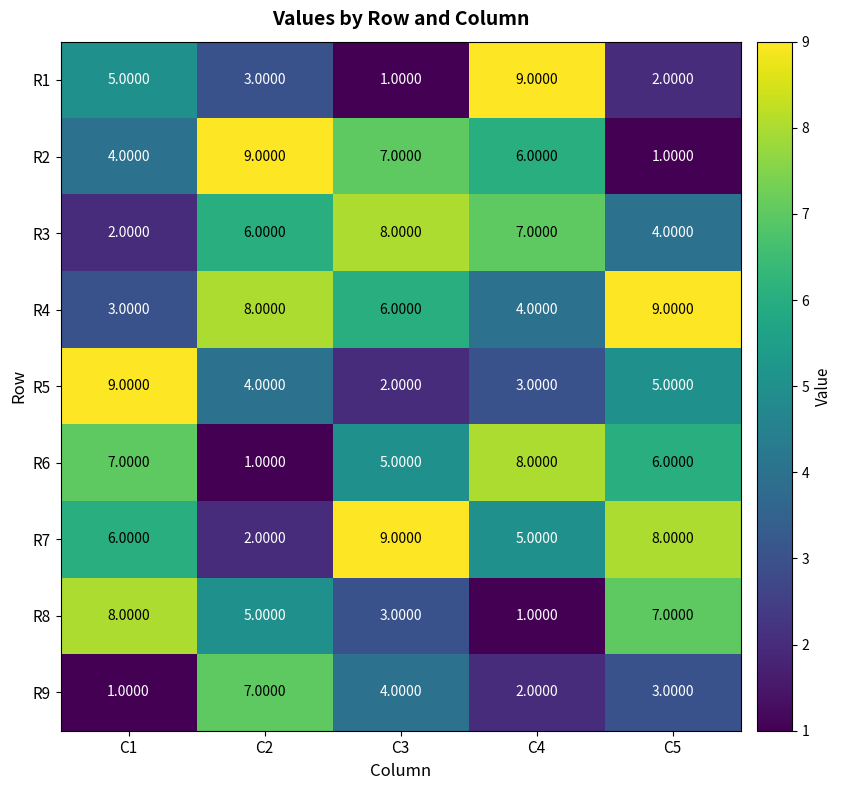

What is the total value across all series at C1?

45